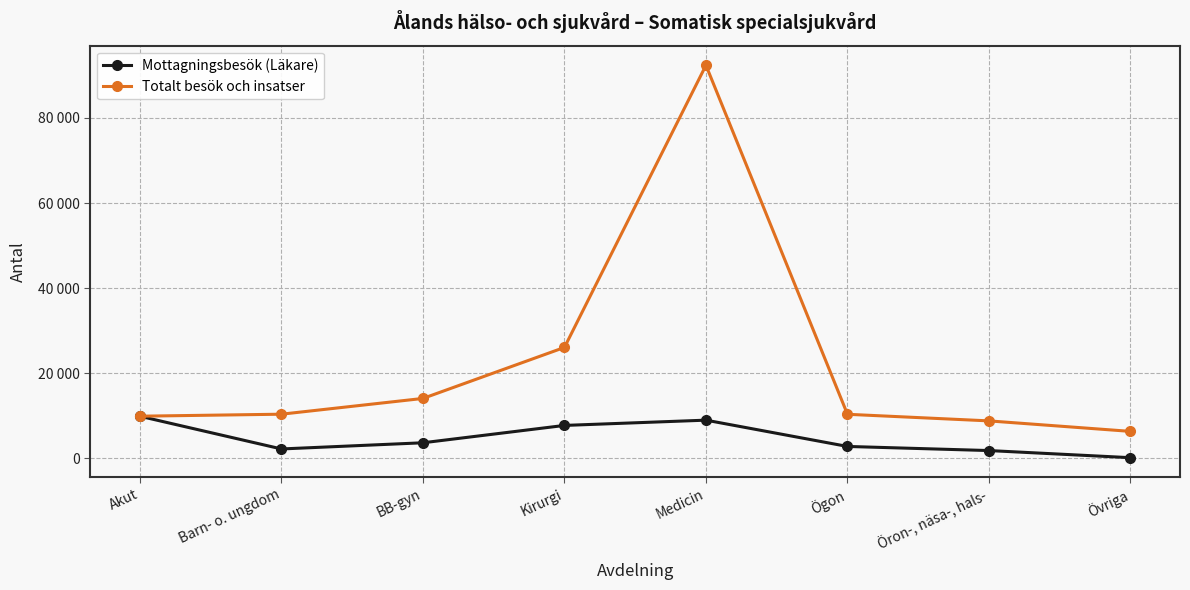

What is the average value of the Totalt besök och insatser series?

22286